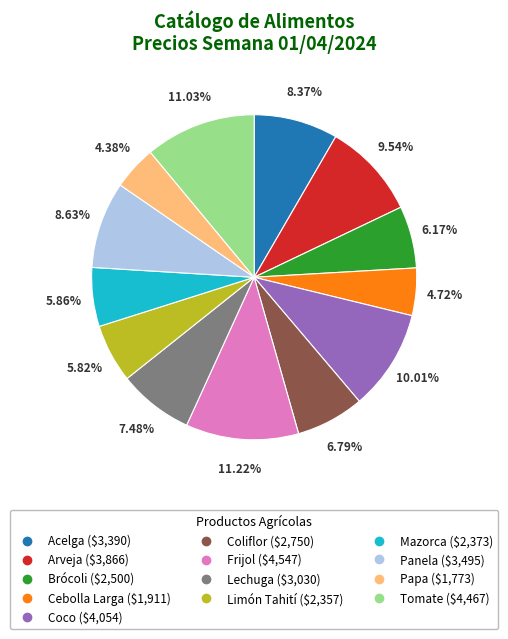

Is it true that Panela is 14% of the pie?

False